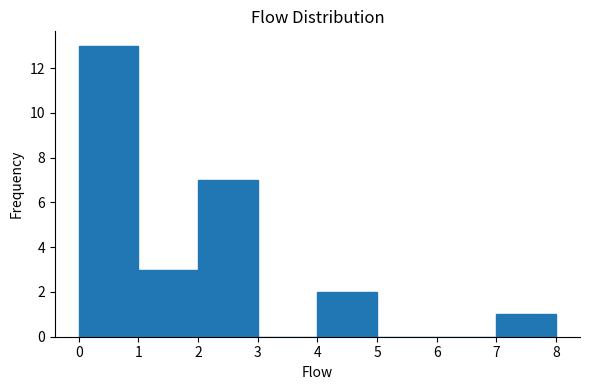

Over which range of the x-axis is the bar tallest?

0 to 1